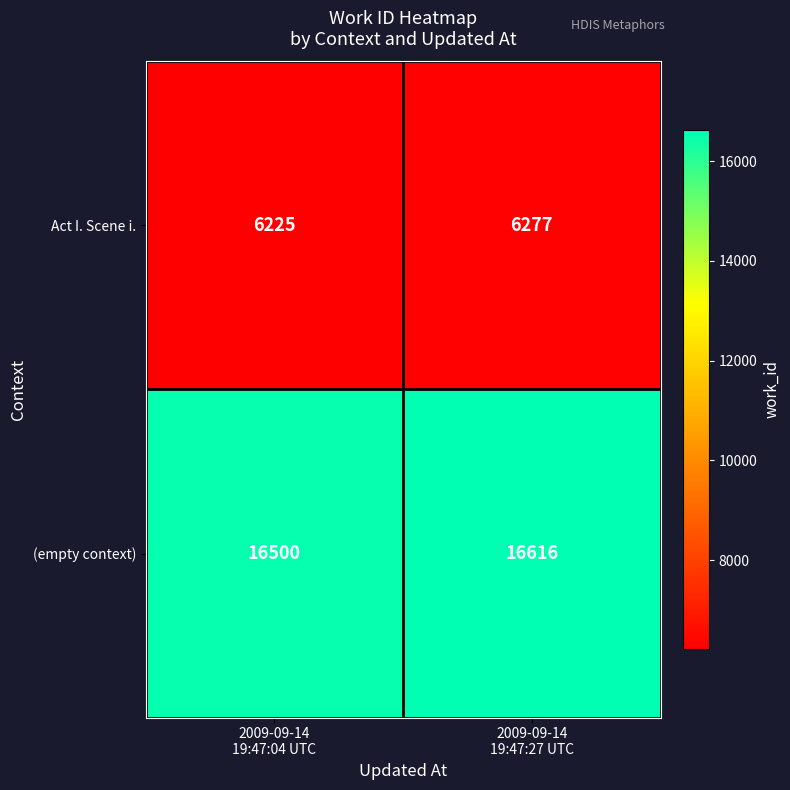

What is the difference between the maximum and minimum values in the Act I. Scene i. series?

52